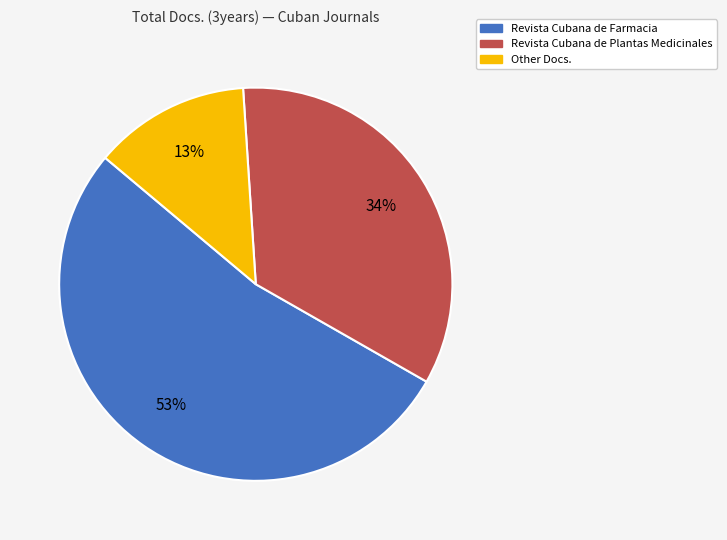

Combined, do Revista Cubana de Plantas Medicinales and Other account for over 50%?

No